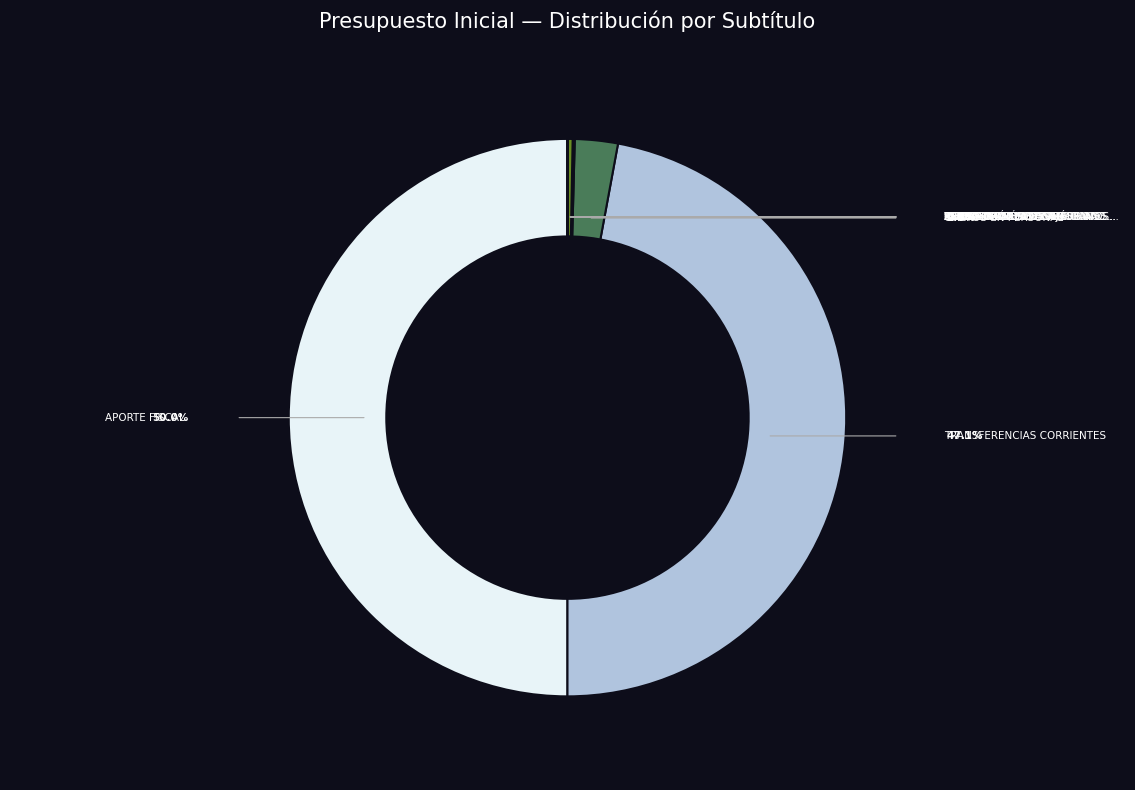

Is there a majority slice in this chart?

No